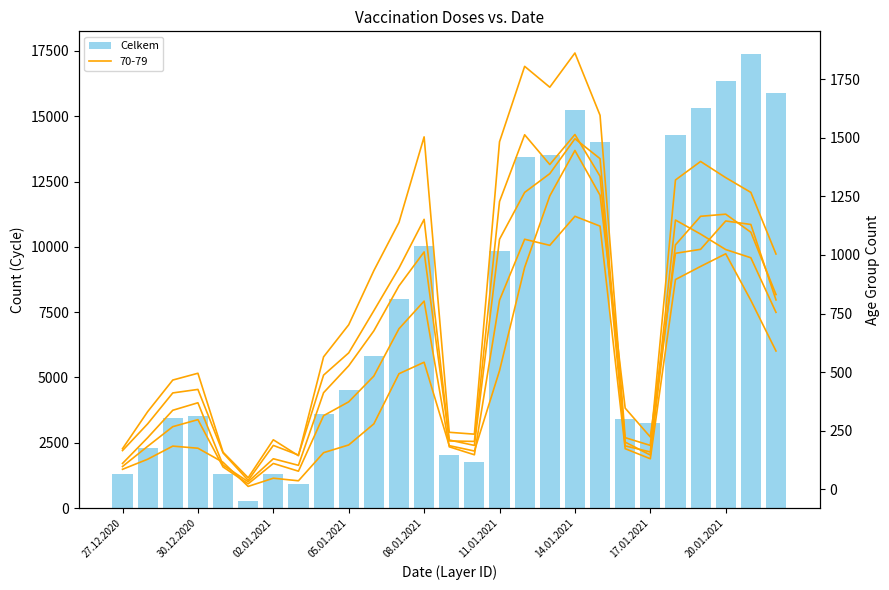

What is the maximum value shown in the chart?

17383